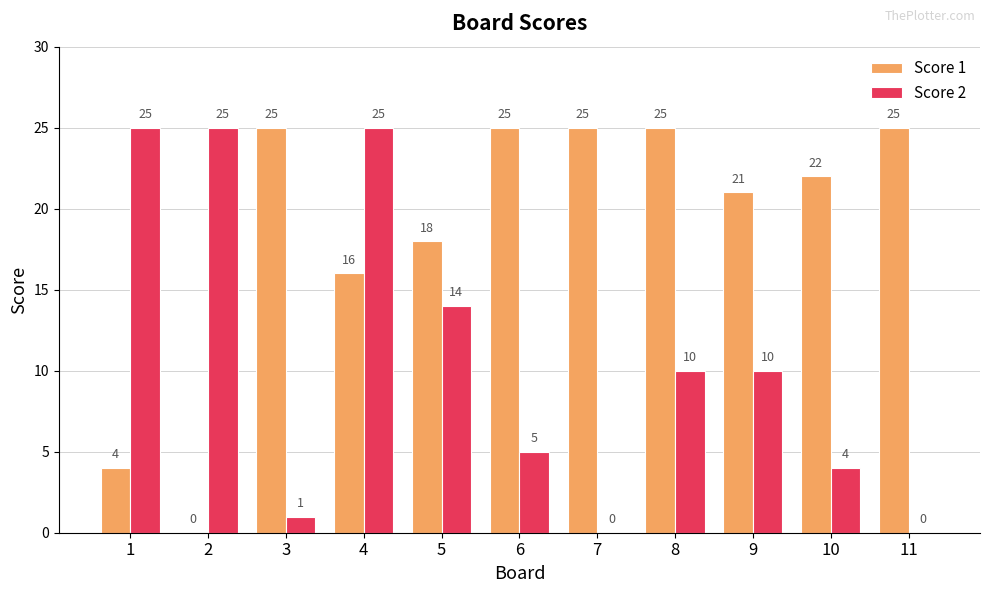

Is the value of Score 2 at 3 greater than the value of Score 1 at 1?

No